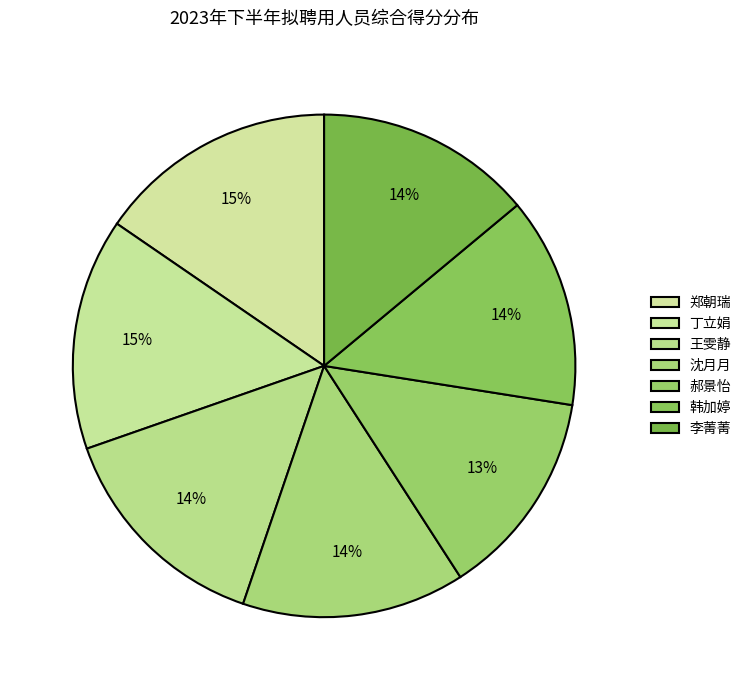

Rank the categories by value from highest to lowest.

郑朝瑞, 丁立娟, 王雯静, 沈月月, 李菁菁, 韩加婷, 郝景怡